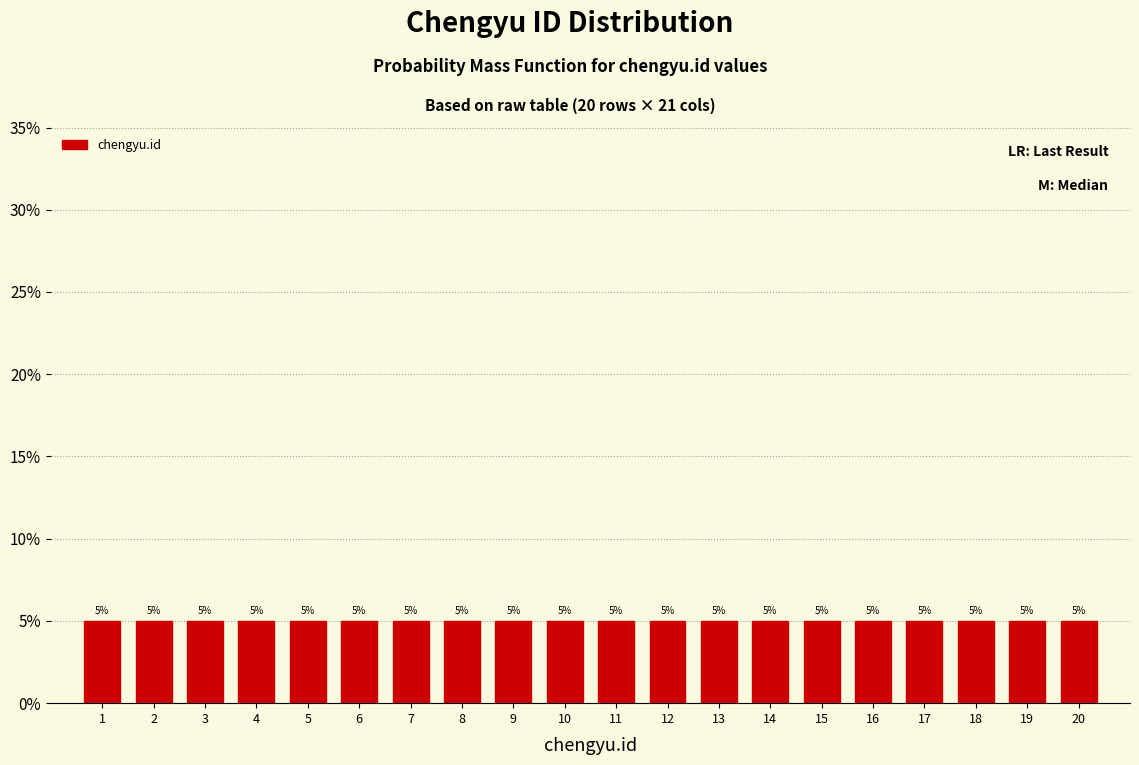

Reading left to right, list every bar in this chart as the range it spans on the x-axis followed by its height.

0.5 to 1.5: 5
1.5 to 2.5: 5
2.5 to 3.5: 5
3.5 to 4.5: 5
4.5 to 5.5: 5
5.5 to 6.5: 5
6.5 to 7.5: 5
7.5 to 8.5: 5
8.5 to 9.5: 5
9.5 to 10.5: 5
10.5 to 11.5: 5
11.5 to 12.5: 5
12.5 to 13.5: 5
13.5 to 14.5: 5
14.5 to 15.5: 5
15.5 to 16.5: 5
16.5 to 17.5: 5
17.5 to 18.5: 5
18.5 to 19.5: 5
19.5 to 20.5: 5